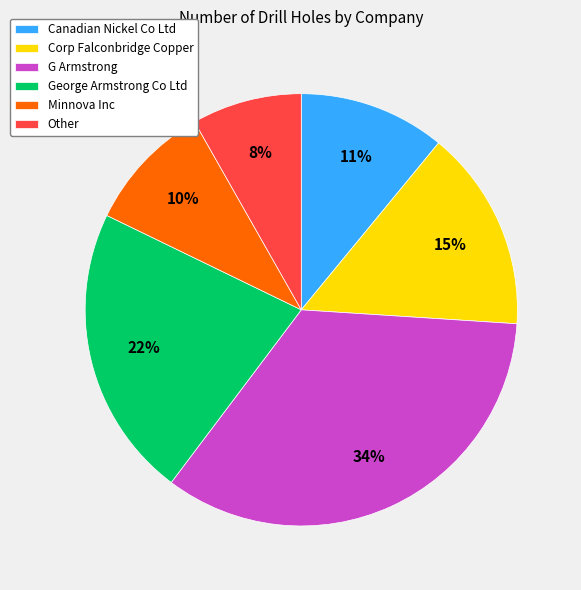

To the nearest percent, what is the average slice percentage?

17%